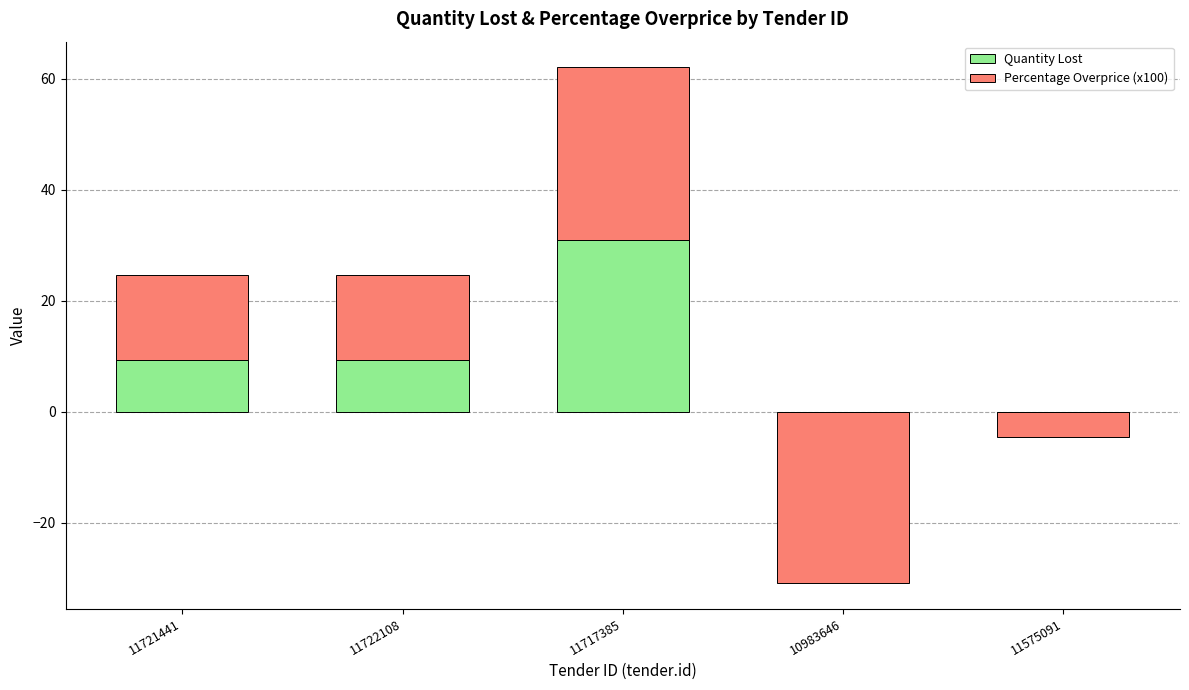

What is the label of the 2nd bar from the right?

10983646